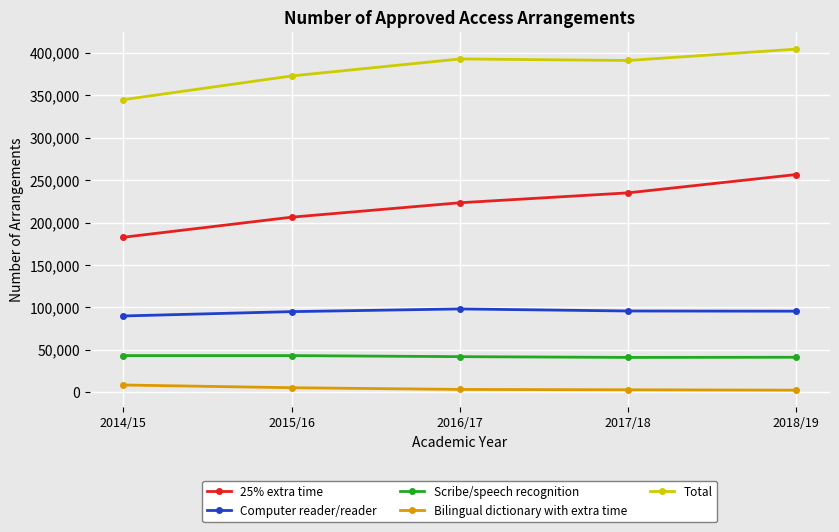

At which label does Total reach its peak?

2018/19